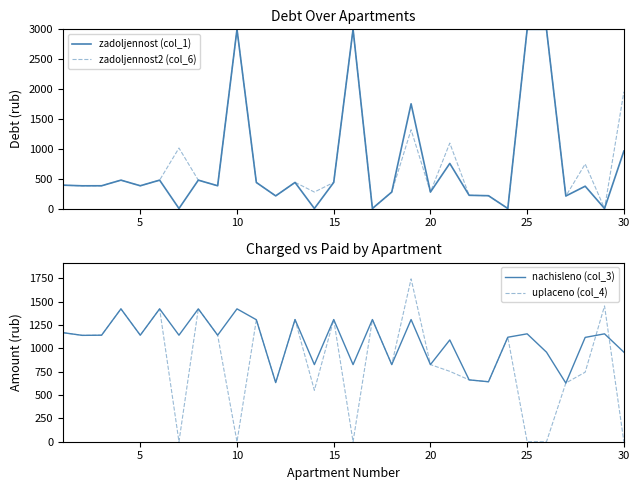

What is the difference between the second highest and second lowest values in the nachisleno (col_3) series?

790.3